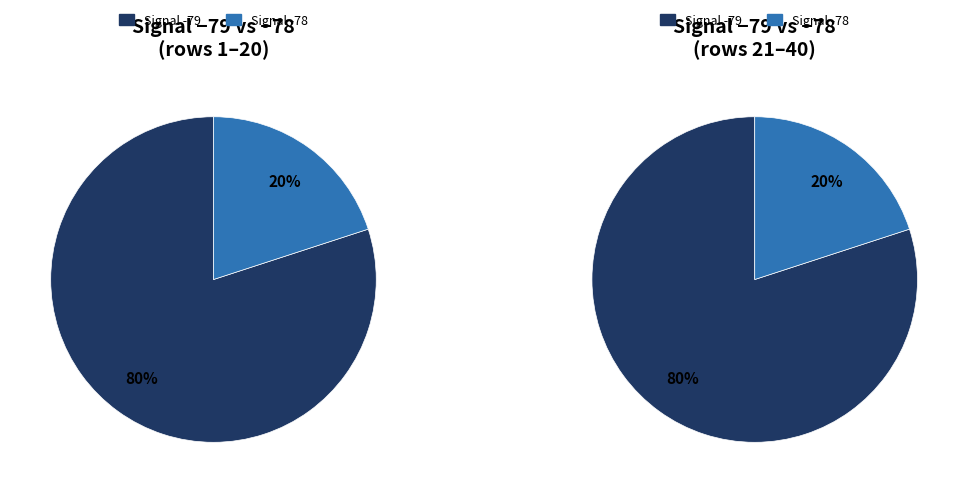

To the nearest percent, what percentage of the pie is 2?

20%